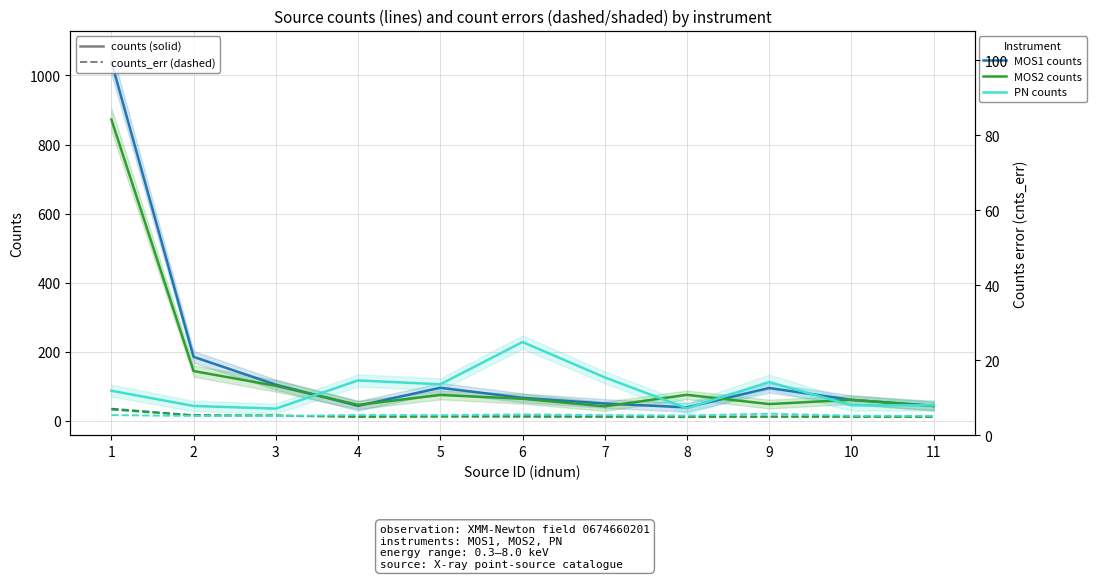

At which category does PN counts_err reach its first local valley?

3